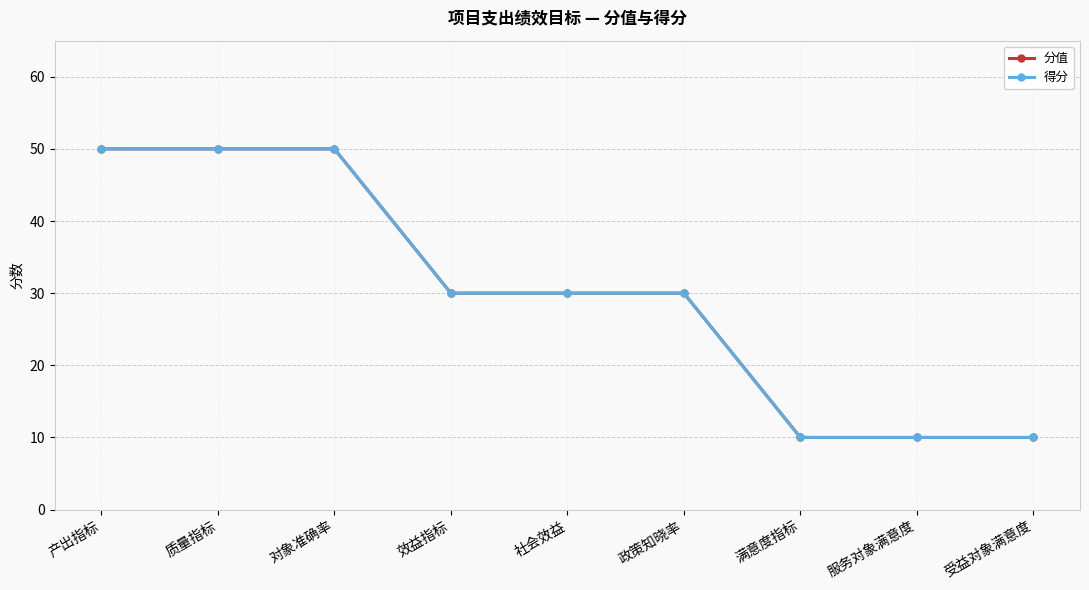

Is it true that 得分 equals 30 at 社会效益?

True